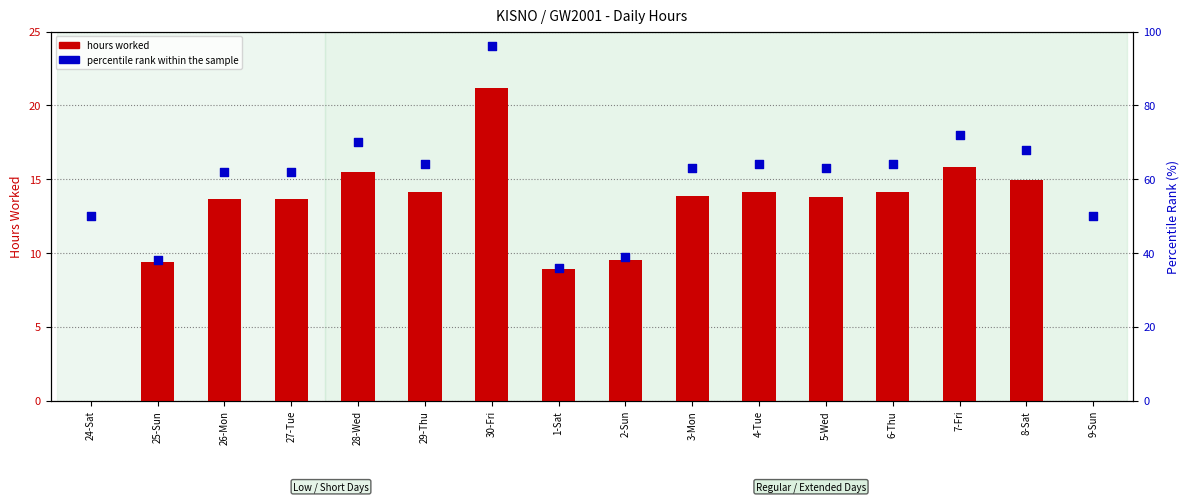

Which series contains the lowest Y value?

hours worked